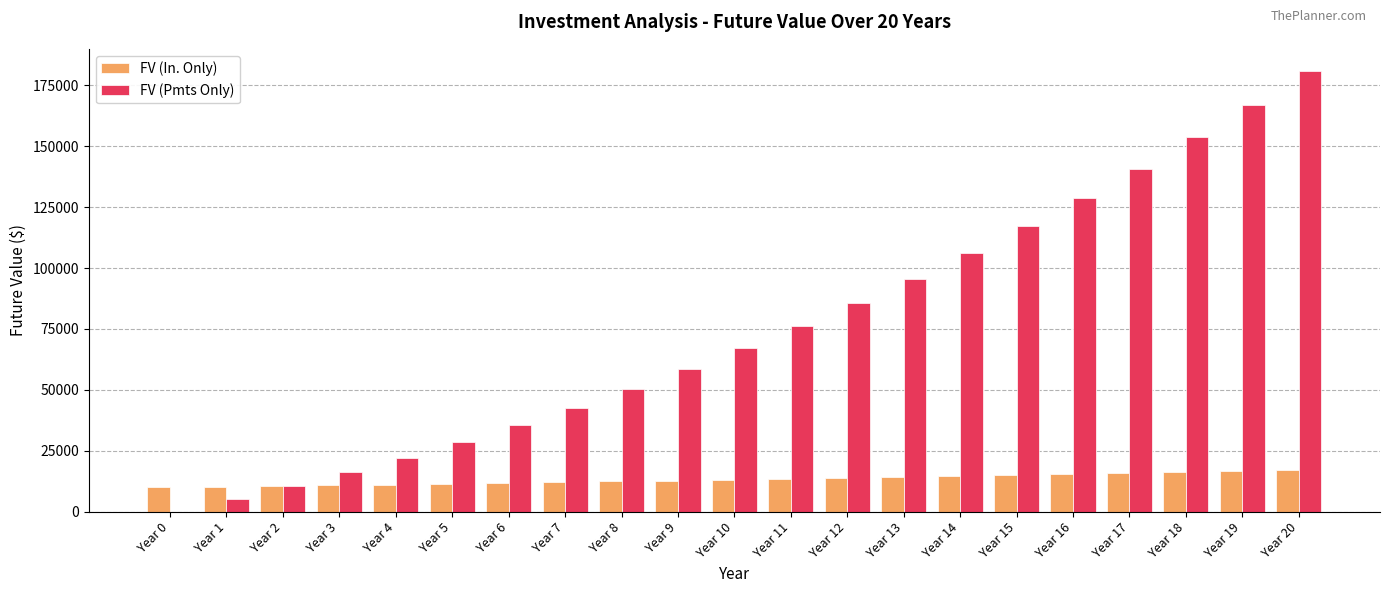

What is the sum of the FV (In. Only) values at Year 1 and Year 9?

23040.5